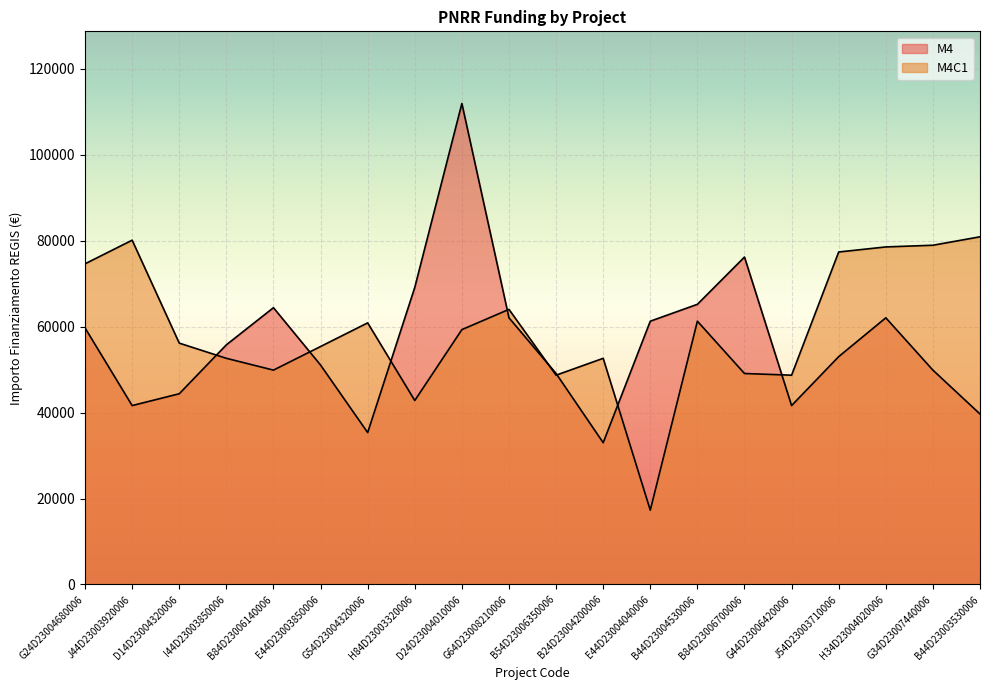

The value of M4C1 at J54D23003710006 is 77382.4. True or false?

True